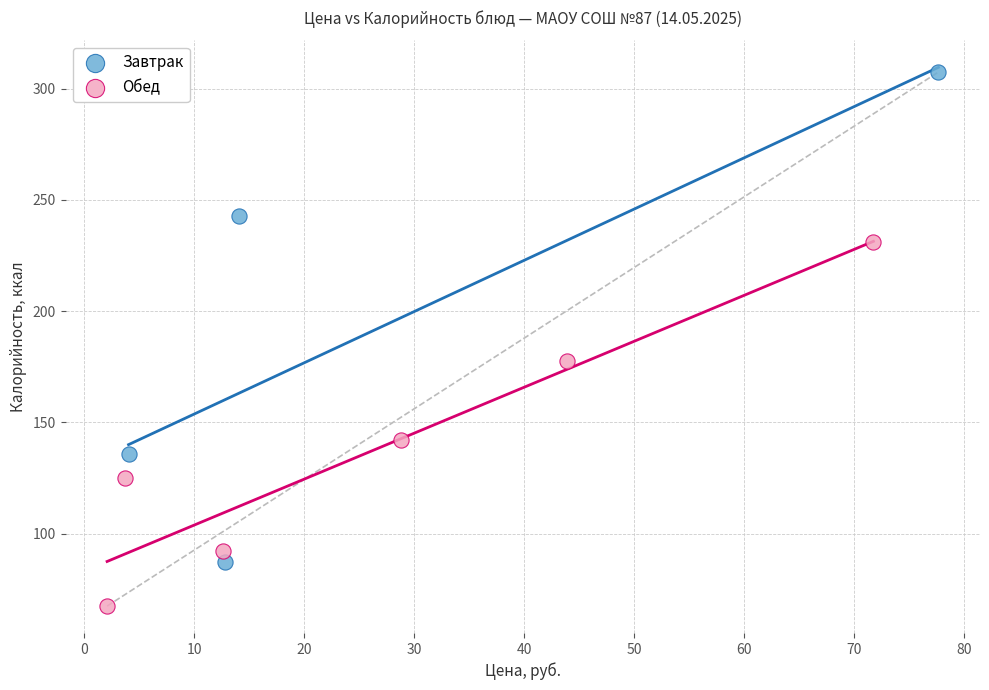

Which series reaches the minimum Y coordinate?

Обед